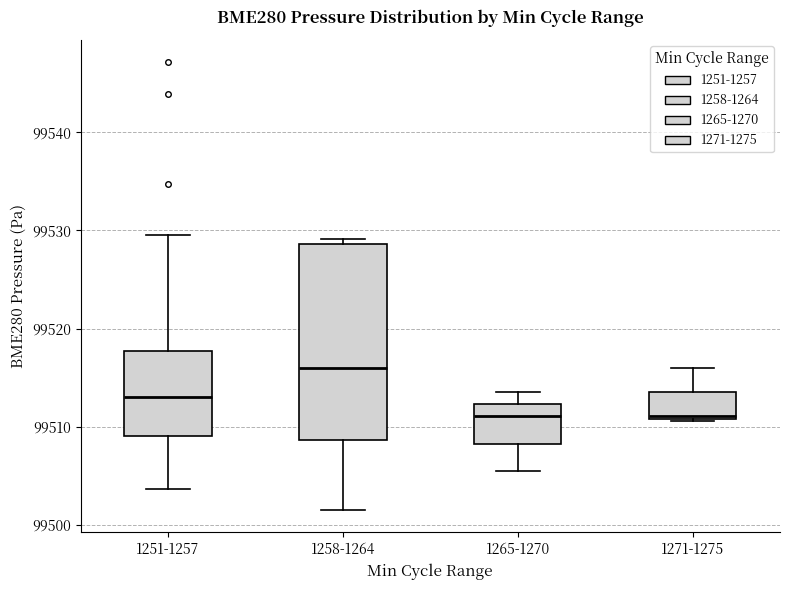

Reading left to right, read every box against the y-axis: the position of its median line, the range the box covers, and the ends of its whiskers. The values are not printed on the chart, so give them approximately, as read against the axis.

1251-1257: median 99513, box 99509 to 99518, whiskers 99504 to 99530
1258-1264: median 99516, box 99509 to 99529, whiskers 99501 to 99529 (just above the box's upper edge)
1265-1270: median 99511, box 99508 to 99512, whiskers 99505 to 99514
1271-1275: median 99511, box 99511 to 99513, whiskers 99511 to 99516